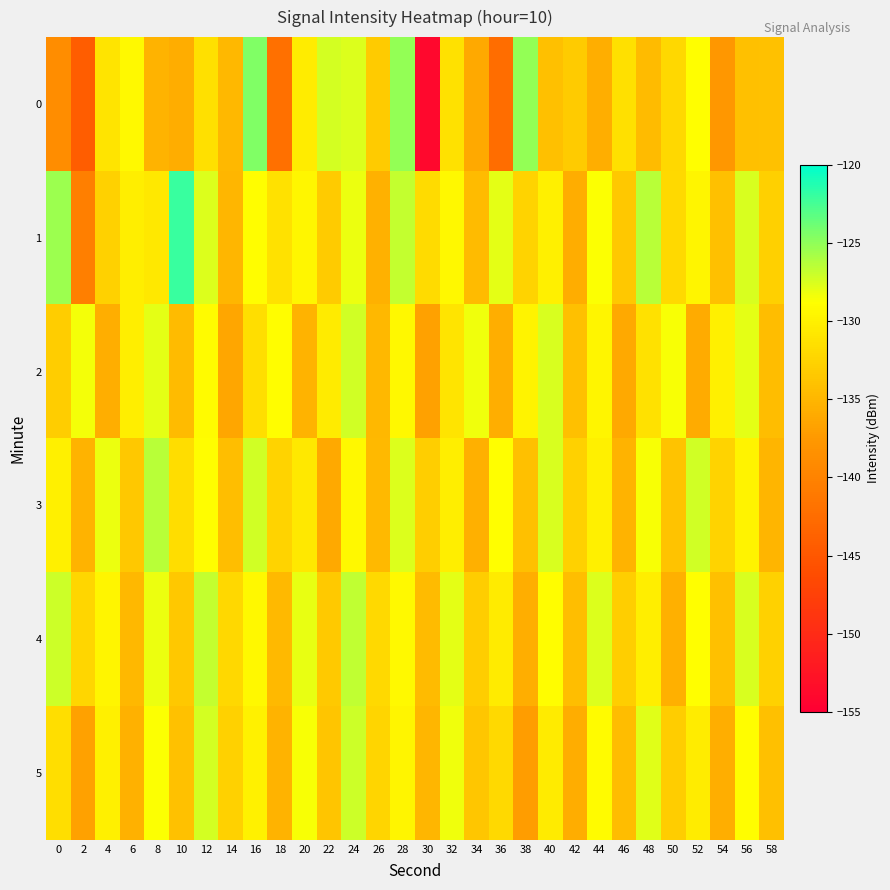

Reading right to left, transcribe all the data shown in this chart.

0: 58=-134.0	56=-134.2	54=-137.8	52=-128.8	50=-132.1	48=-134.5	46=-131.5	44=-135.6	42=-133.2	40=-134.2	38=-125.2	36=-142.4	34=-136.1	32=-131.3	30=-153.9	28=-125.1	26=-133.2	24=-127.5	22=-127.3	20=-130.3	18=-142.0	16=-124.5	14=-134.8	12=-131.4	10=-135.7	8=-135.2	6=-129.2	4=-131.0	2=-144.2	0=-138.8
1: 58=-132.8	56=-127.5	54=-134.2	52=-129.6	50=-131.9	48=-126.3	46=-133.4	44=-128.7	42=-135.8	40=-130.1	38=-132.5	36=-127.9	34=-134.6	32=-129.3	30=-131.8	28=-126.7	26=-135.4	24=-128.1	22=-133.2	20=-129.5	18=-131.3	16=-129.0	14=-135.0	12=-127.6	10=-122.0	8=-130.7	6=-130.2	4=-132.6	2=-140.5	0=-125.5
2: 58=-134.4	56=-127.8	54=-130.1	52=-135.9	50=-128.6	48=-131.3	46=-136.0	44=-129.7	42=-134.1	40=-127.5	38=-129.8	36=-135.6	34=-128.3	32=-131.0	30=-136.7	28=-129.4	26=-134.8	24=-127.2	22=-130.5	20=-135.2	18=-128.9	16=-131.6	14=-136.3	12=-129.1	10=-134.5	8=-127.8	6=-130.2	4=-135.7	2=-128.4	0=-133.1
3: 58=-135.1	56=-129.8	54=-132.5	52=-127.2	50=-133.9	48=-128.6	46=-135.3	44=-130.0	42=-132.7	40=-127.4	38=-134.1	36=-128.8	34=-135.5	32=-130.2	30=-132.9	28=-127.6	26=-134.7	24=-129.4	22=-136.1	20=-130.8	18=-132.5	16=-127.2	14=-134.3	12=-129.0	10=-131.7	8=-126.4	6=-133.5	4=-128.2	2=-135.3	0=-130.0
4: 58=-132.7	56=-127.4	54=-134.1	52=-128.8	50=-135.5	48=-130.2	46=-132.9	44=-127.6	42=-134.3	40=-129.0	38=-135.7	36=-130.4	34=-133.1	32=-127.8	30=-134.5	28=-129.2	26=-131.9	24=-126.6	22=-133.3	20=-128.0	18=-134.7	16=-129.4	14=-132.1	12=-126.8	10=-133.5	8=-128.2	6=-134.9	4=-129.6	2=-132.3	0=-127.0
5: 58=-134.2	56=-128.9	54=-135.6	52=-130.3	50=-133.0	48=-127.7	46=-134.4	44=-129.1	42=-135.8	40=-130.5	38=-137.2	36=-131.9	34=-133.6	32=-128.3	30=-135.0	28=-129.7	26=-132.4	24=-127.1	22=-133.8	20=-128.5	18=-135.2	16=-129.9	14=-132.6	12=-127.3	10=-134.0	8=-128.7	6=-135.4	4=-130.1	2=-136.8	0=-131.5